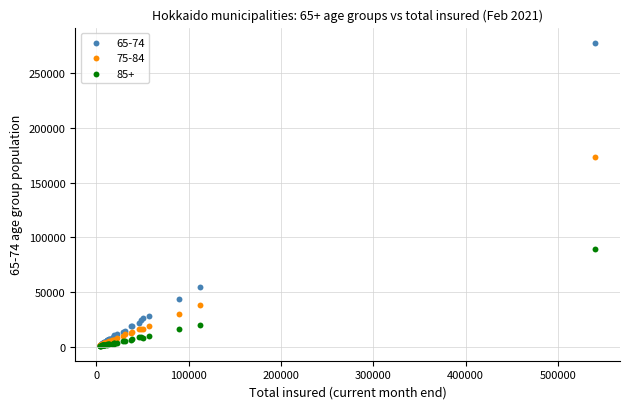

Which series reaches the maximum Y coordinate?

65-74